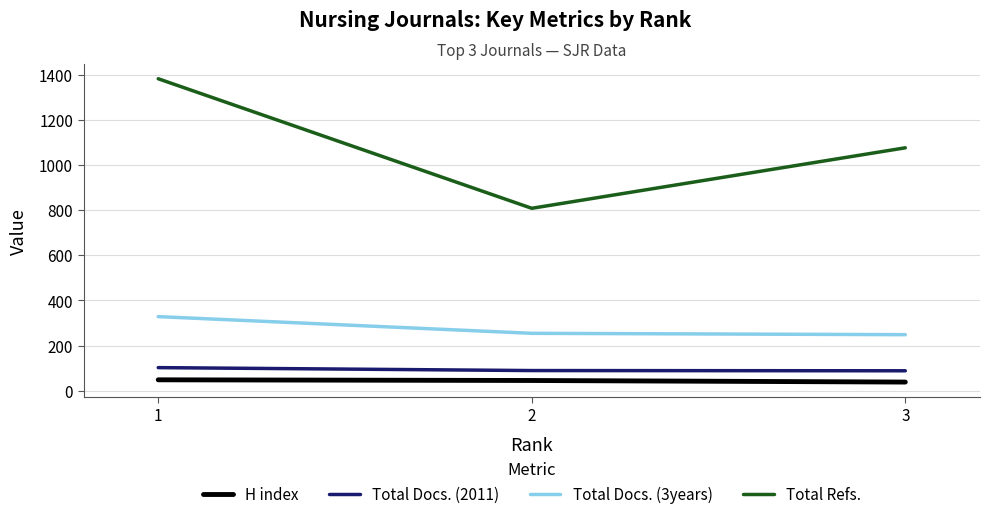

What is the total value across all series at 3?

1450